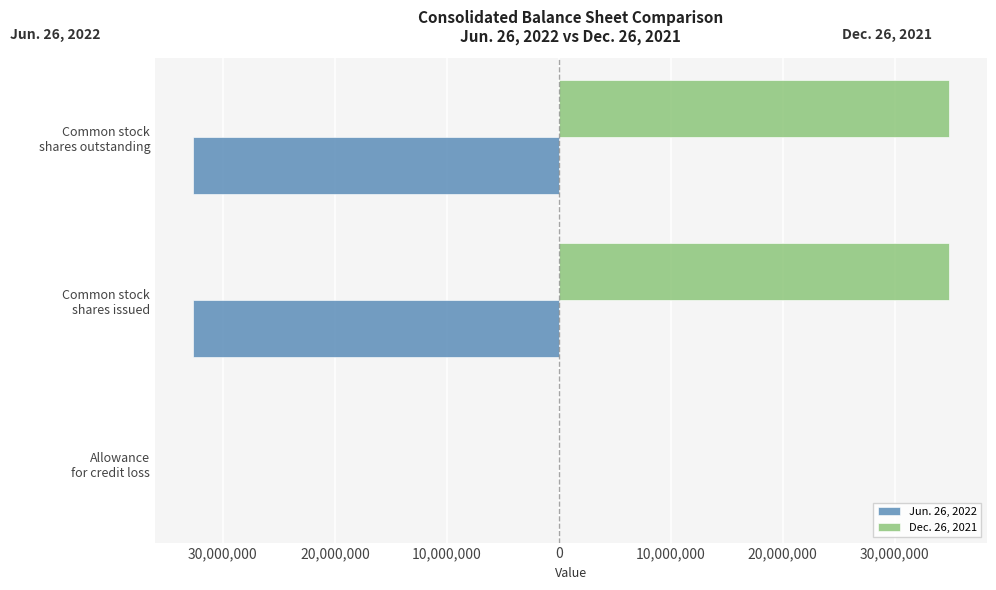

What are all the series names shown in the legend?

Jun. 26, 2022, Dec. 26, 2021